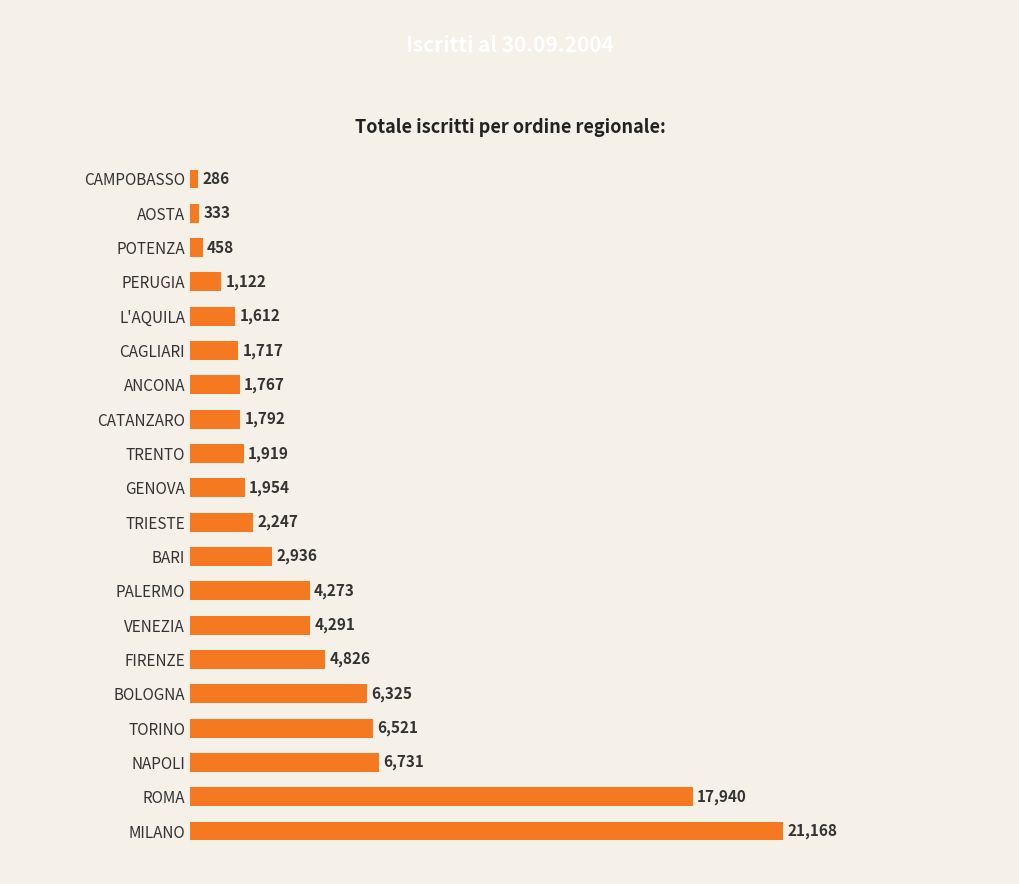

Read the value at CATANZARO.

1792